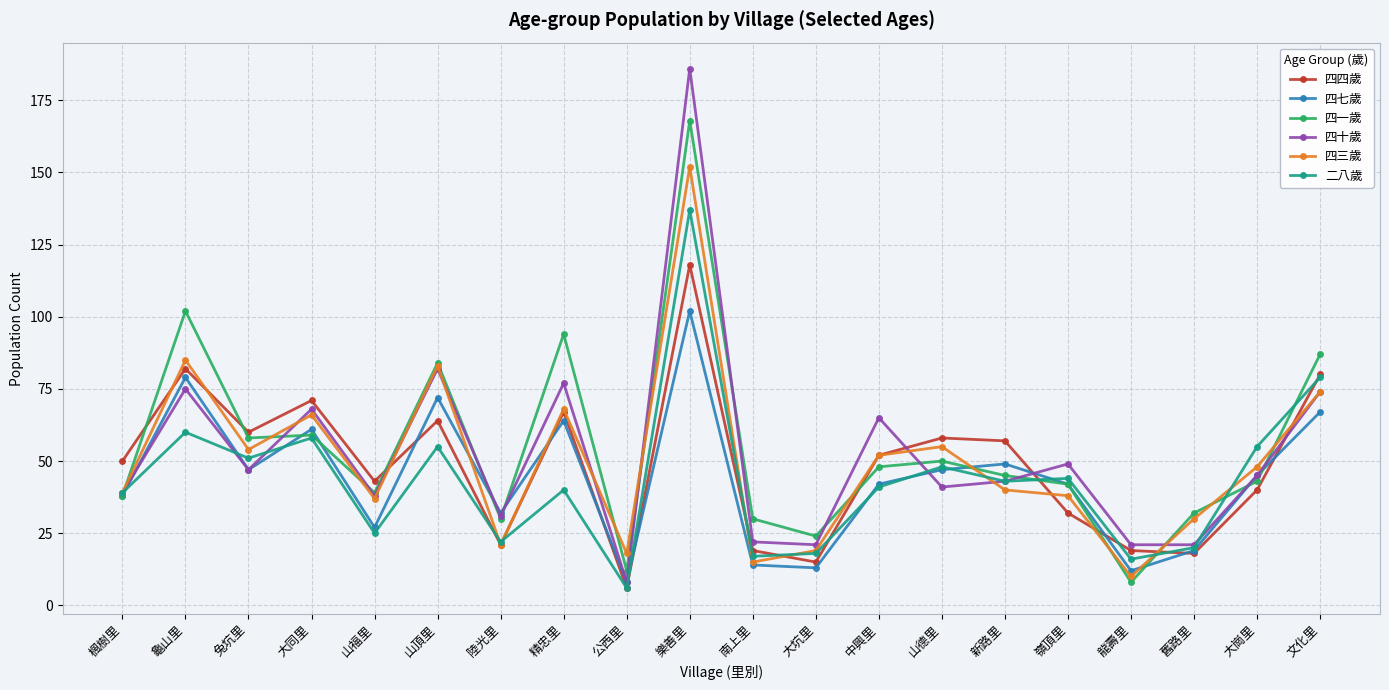

After their last crossing, which series has the higher values: 二八歲 or 四十歲?

二八歲